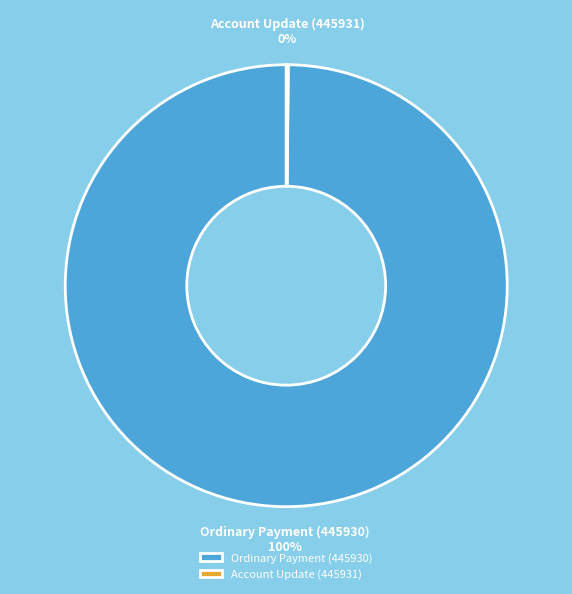

To the nearest percent, what percentage of the pie is Ordinary Payment (445930)?

100%